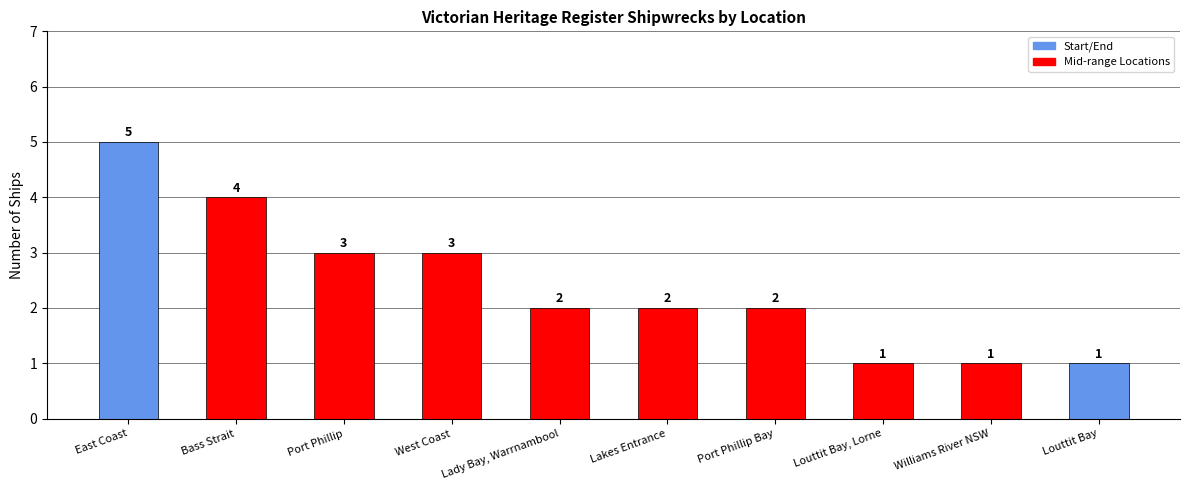

What is the ratio of the value at West Coast to the value at Louttit Bay, Lorne?

3.0